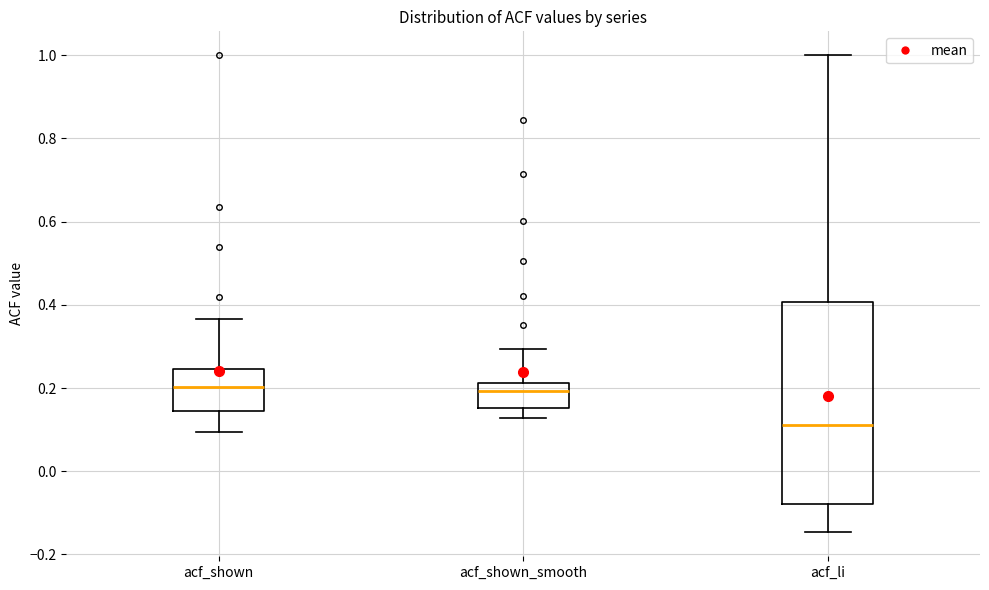

Reading left to right, read every box against the y-axis: the position of its median line, the range the box covers, and the ends of its whiskers. The values are not printed on the chart, so give them approximately, as read against the axis.

acf_shown: median 0.20, box 0.14 to 0.24, whiskers 0.10 to 0.36
acf_shown_smooth: median 0.20, box 0.16 to 0.22, whiskers 0.12 to 0.30
acf_li: median 0.12, box -0.08 to 0.40, whiskers -0.14 to 1.00